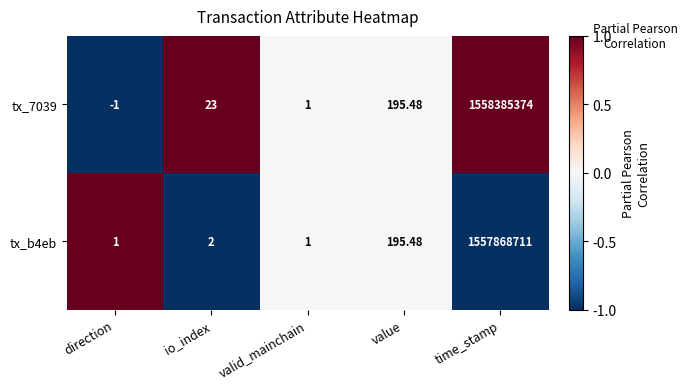

Where is tx_7039 nearest to the value 779192686?

value